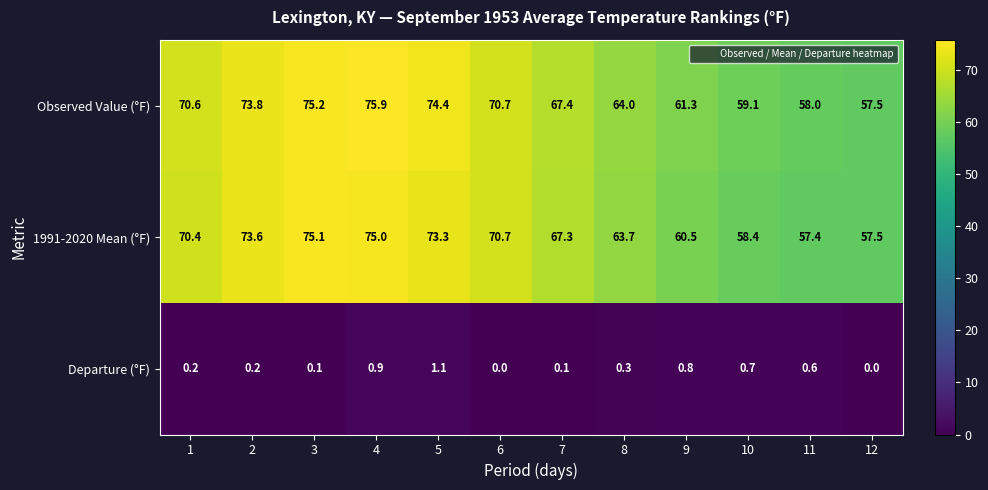

The Departure (°F) series shows 0.1 at 7. True or false?

True